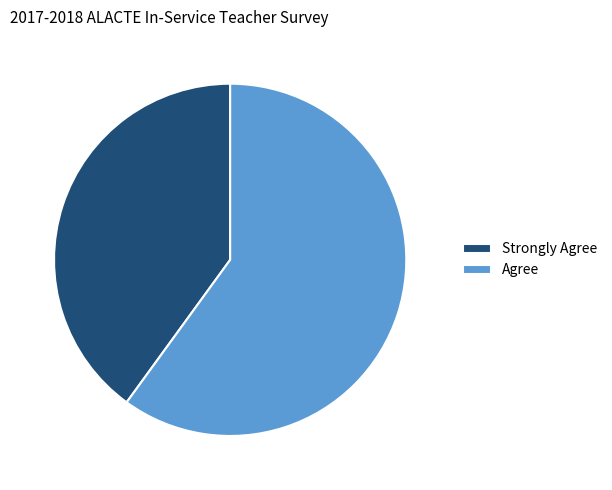

Which category has the smallest portion of the pie?

Strongly Agree